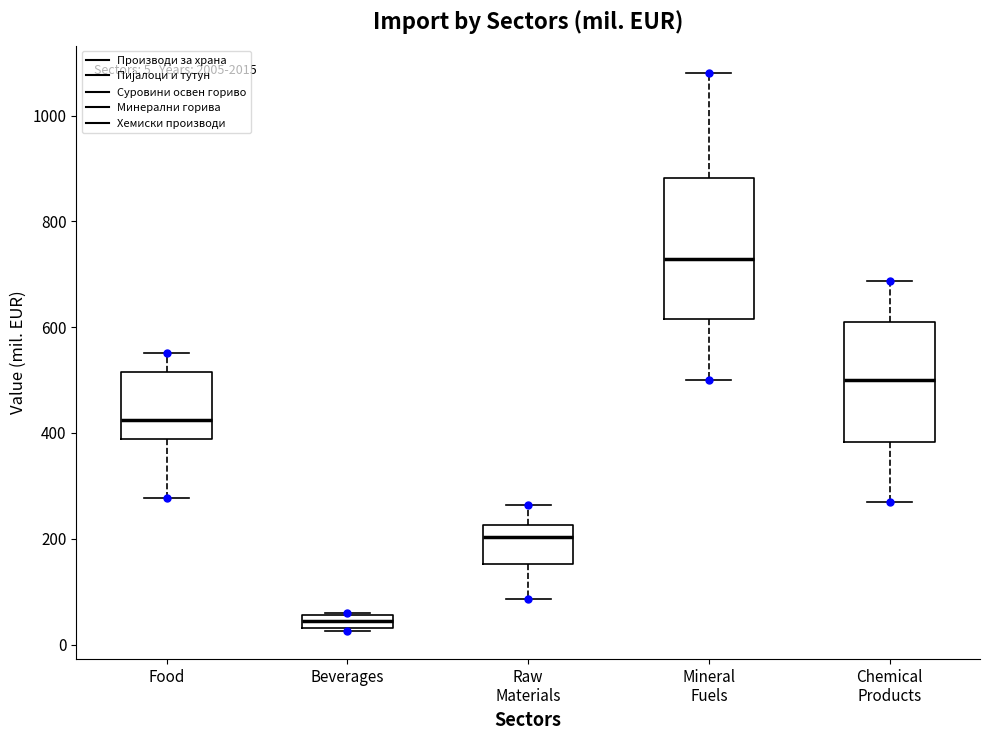

Which box has the highest median line?

Mineral Fuels